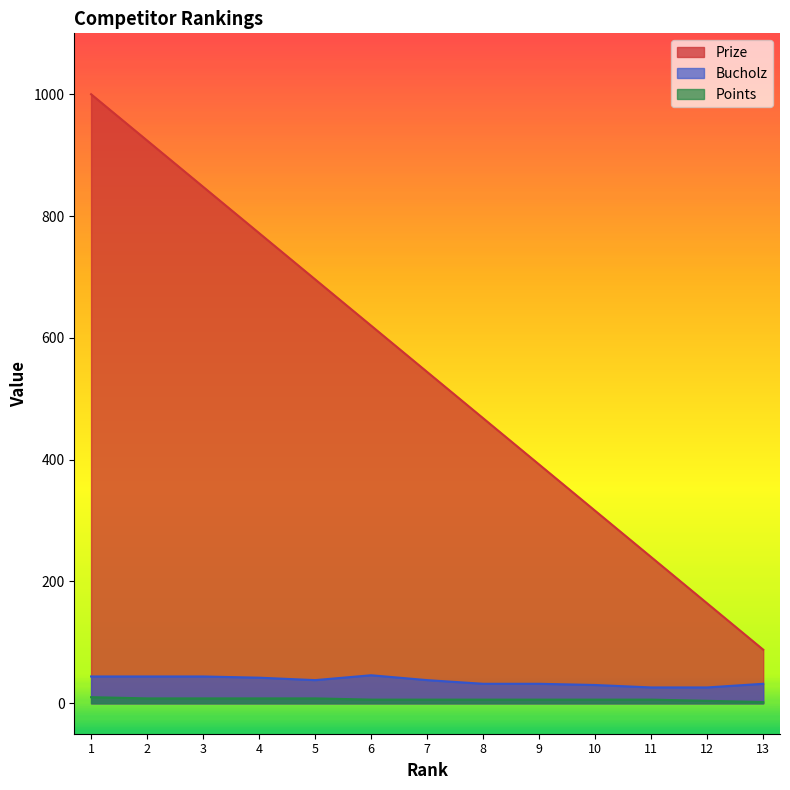

True or false: Points has more than 1 points higher than both neighbors.

False